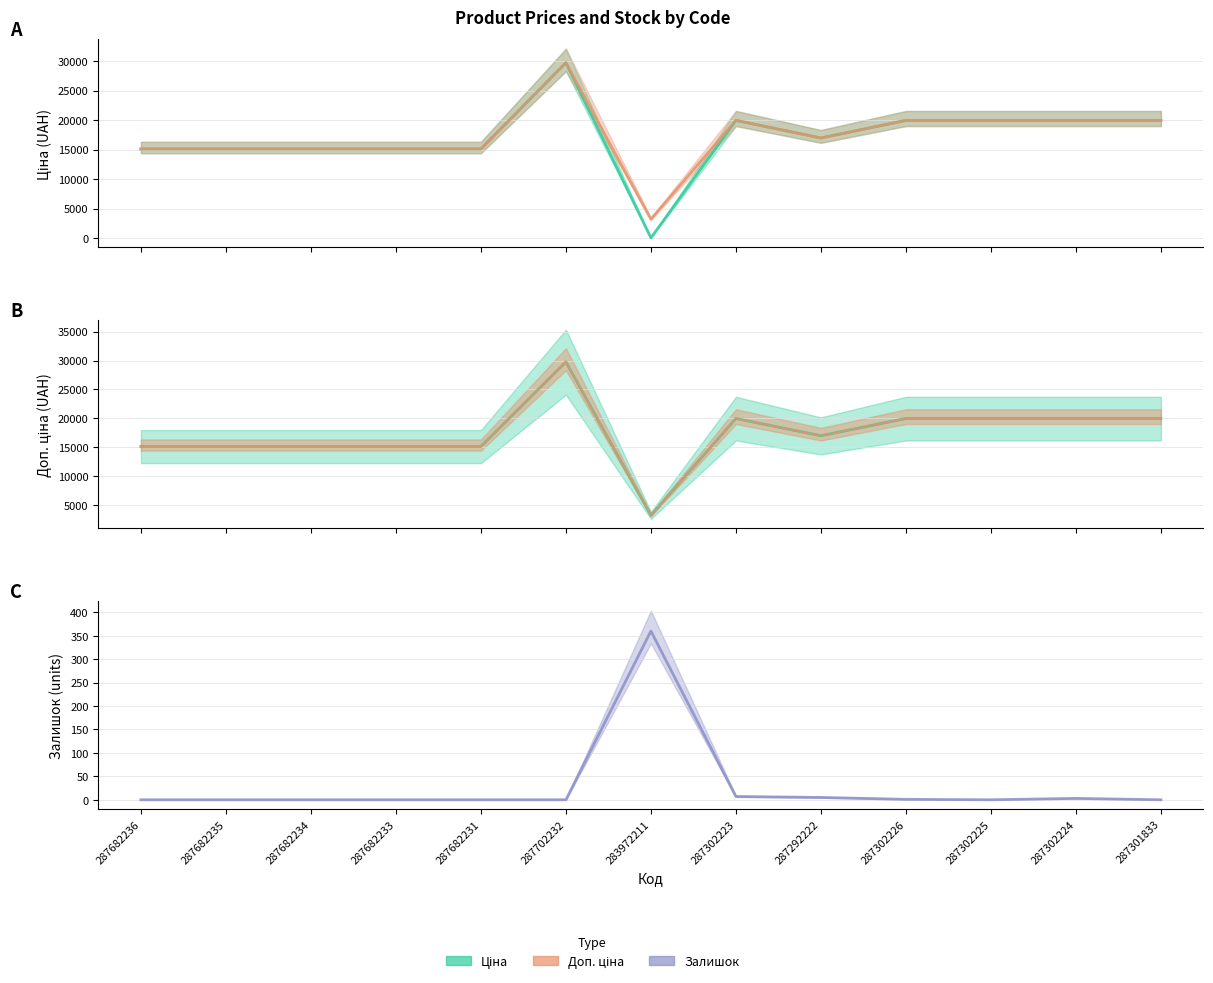

What is the label of the 7th point from the right?

283972211